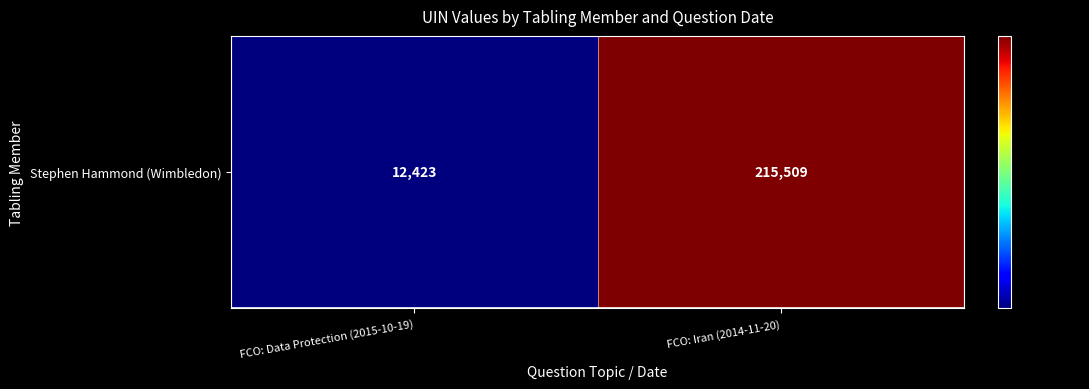

Rank the categories by value from lowest to highest.

FCO: Data Protection (2015-10-19), FCO: Iran (2014-11-20)